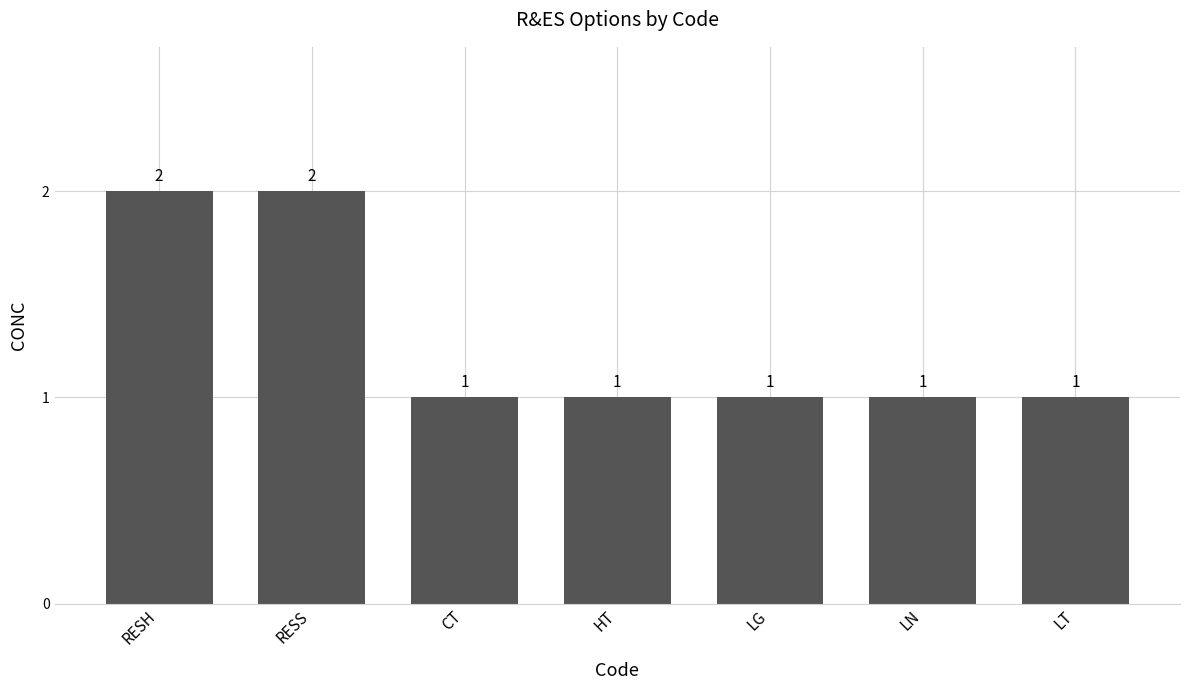

What is the value of the 6th bar from the left?

1